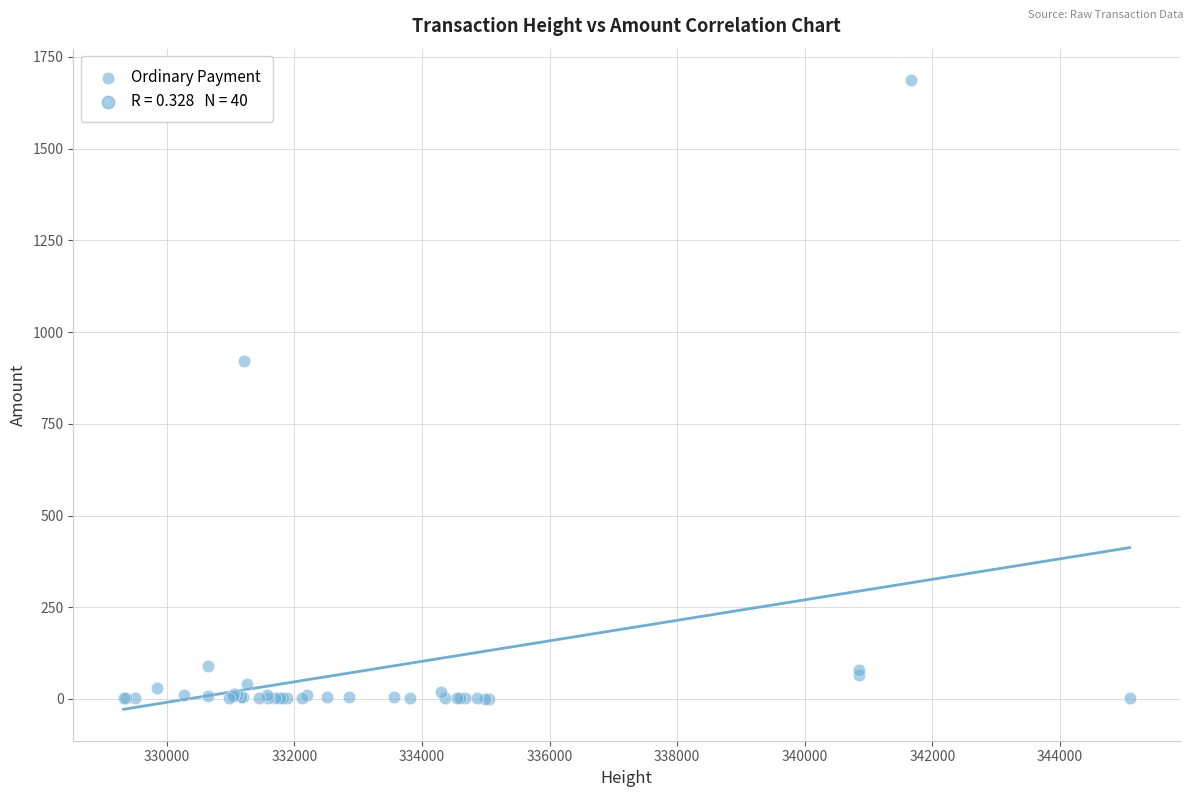

What Y value in the scatter plot is closest to 843?

919.9